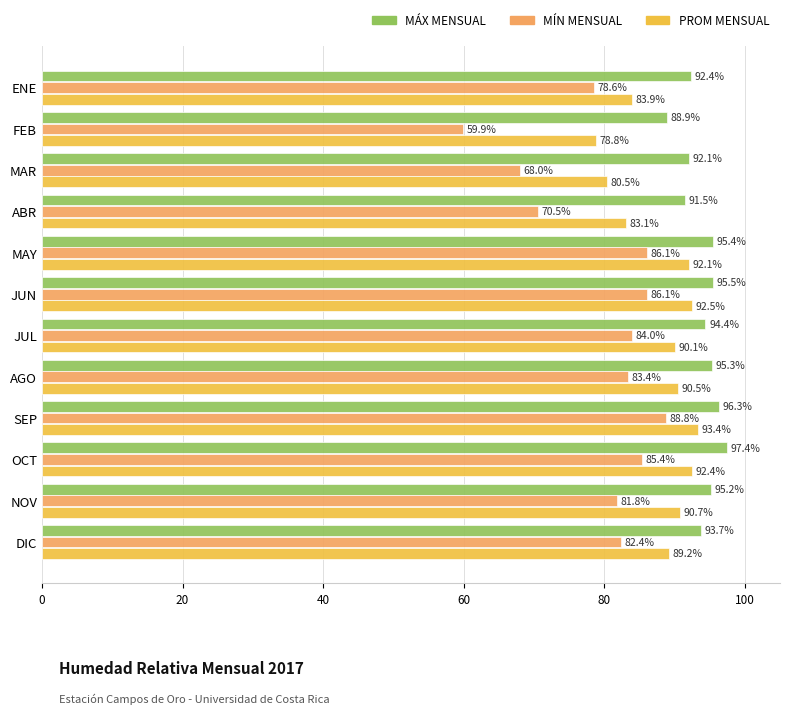

What is the smallest value displayed?

59.9